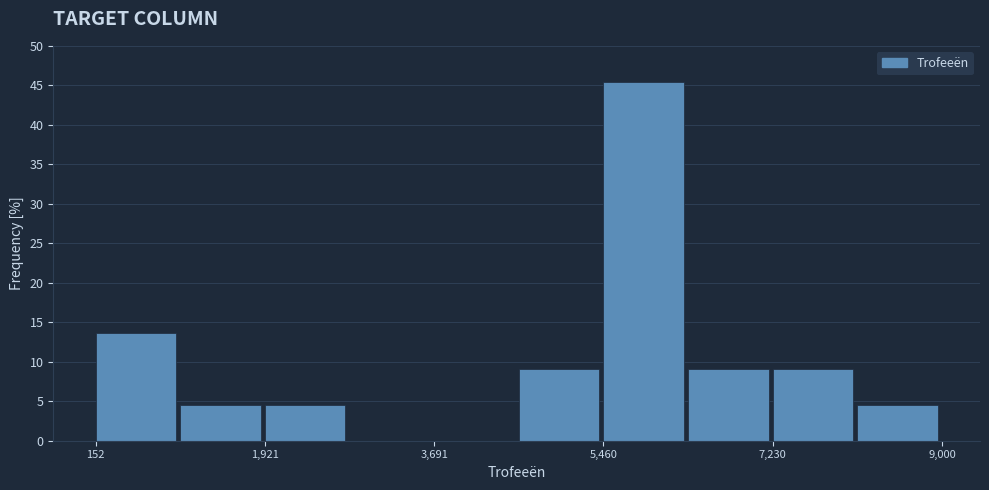

Reading left to right, transcribe this chart: for each bar, give the range it covers on the x-axis and its height. Neither the bar edges nor the heights are printed on the chart, so give them approximately, as read against the axes.

200 to 1000: 13.5
1000 to 2000: 4.5
2000 to 2800: 4.5
2800 to 3600: 0
3600 to 4600: 0
4600 to 5400: 9.0
5400 to 6400: 45.5
6400 to 7200: 9.0
7200 to 8200: 9.0
8200 to 9000: 4.5